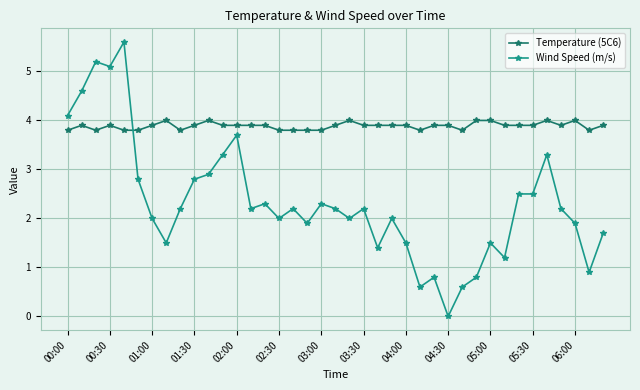

Reading left to right, what are all the values shown in this chart?

Temperature (5C6): 3.8	3.9	3.8	3.9	3.8	3.8	3.9	4.0	3.8	3.9	4.0	3.9	3.9	3.9	3.9	3.8	3.8	3.8	3.8	3.9	4.0	3.9	3.9	3.9	3.9	3.8	3.9	3.9	3.8	4.0	4.0	3.9	3.9	3.9	4.0	3.9	4.0	3.8	3.9
Wind Speed (m/s): 4.1	4.6	5.2	5.1	5.6	2.8	2.0	1.5	2.2	2.8	2.9	3.3	3.7	2.2	2.3	2.0	2.2	1.9	2.3	2.2	2.0	2.2	1.4	2.0	1.5	0.6	0.8	0.0	0.6	0.8	1.5	1.2	2.5	2.5	3.3	2.2	1.9	0.9	1.7